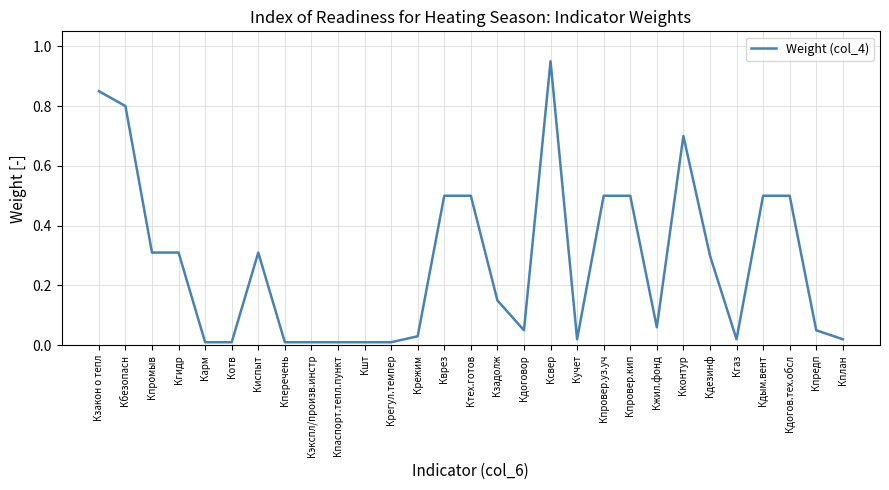

Is it true that the value at Кпровер.уз.уч is 0.5?

True